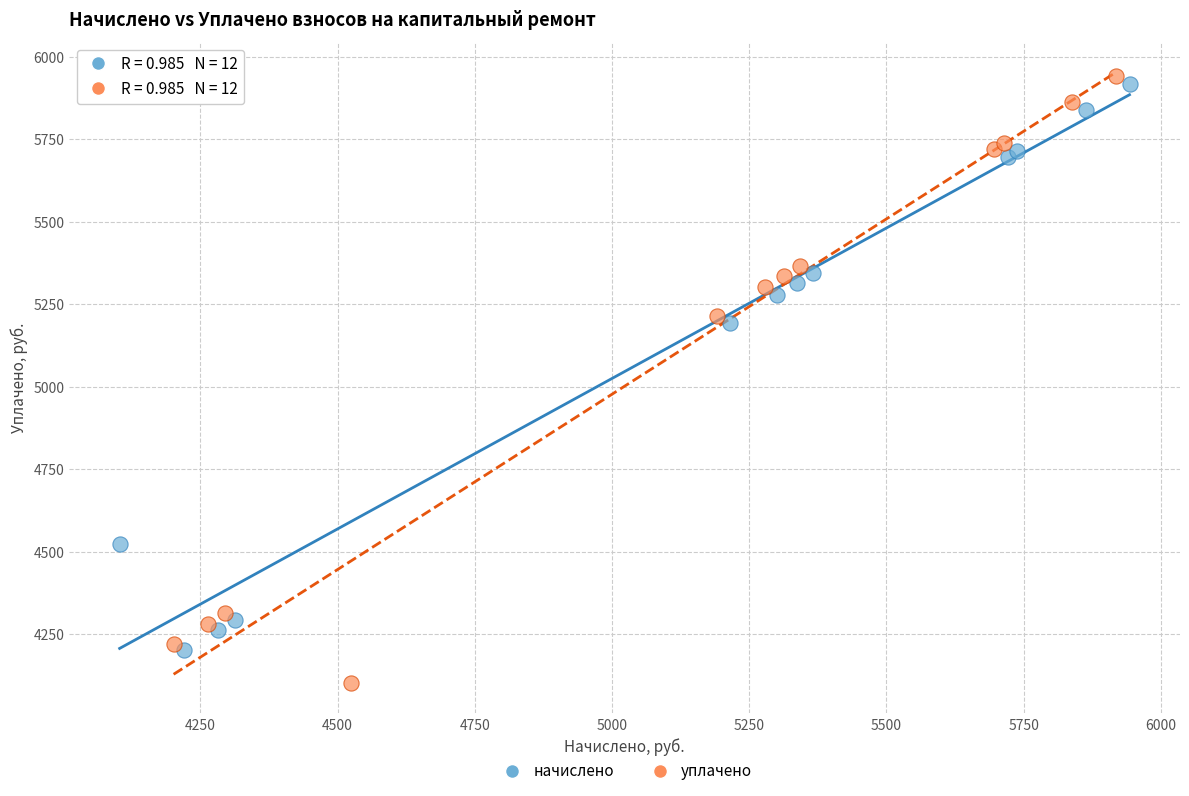

What are all the series names shown in the legend?

начислено, уплачено